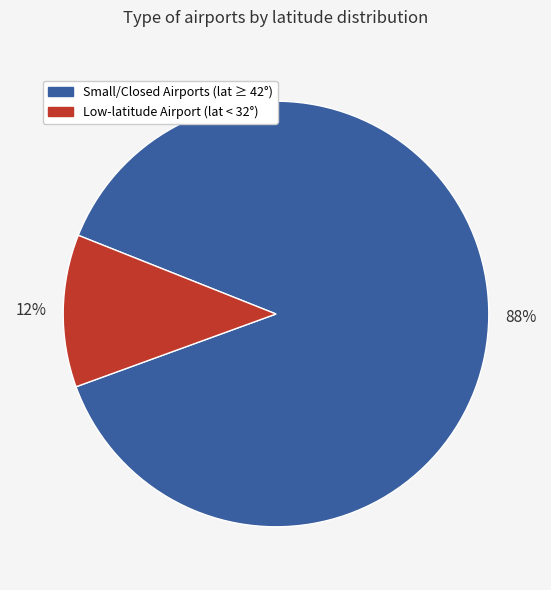

To the nearest percent, what is the average slice percentage?

50%